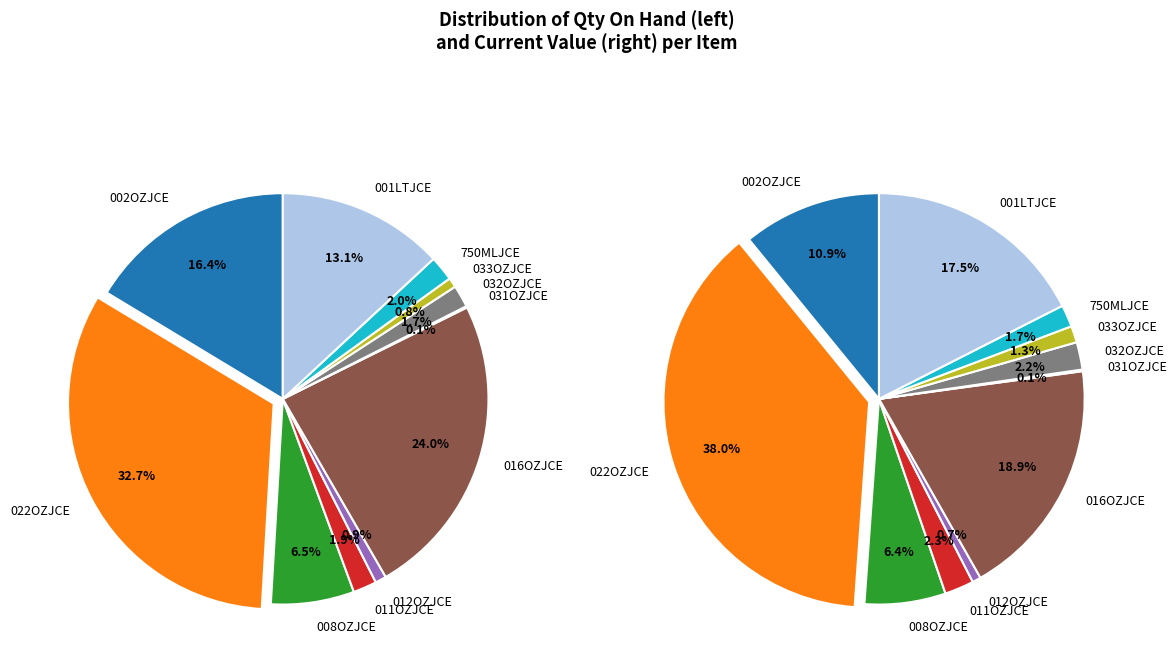

Between 031OZJCE and 033OZJCE, which series saw the biggest shift?

current_value